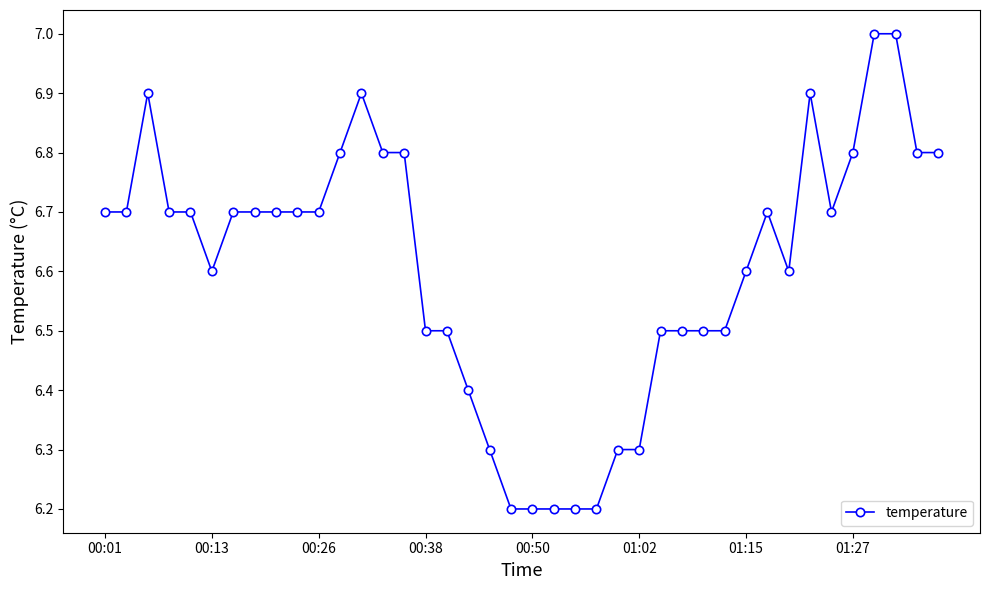

True or false: the data has more than 2 interior local peaks.

True